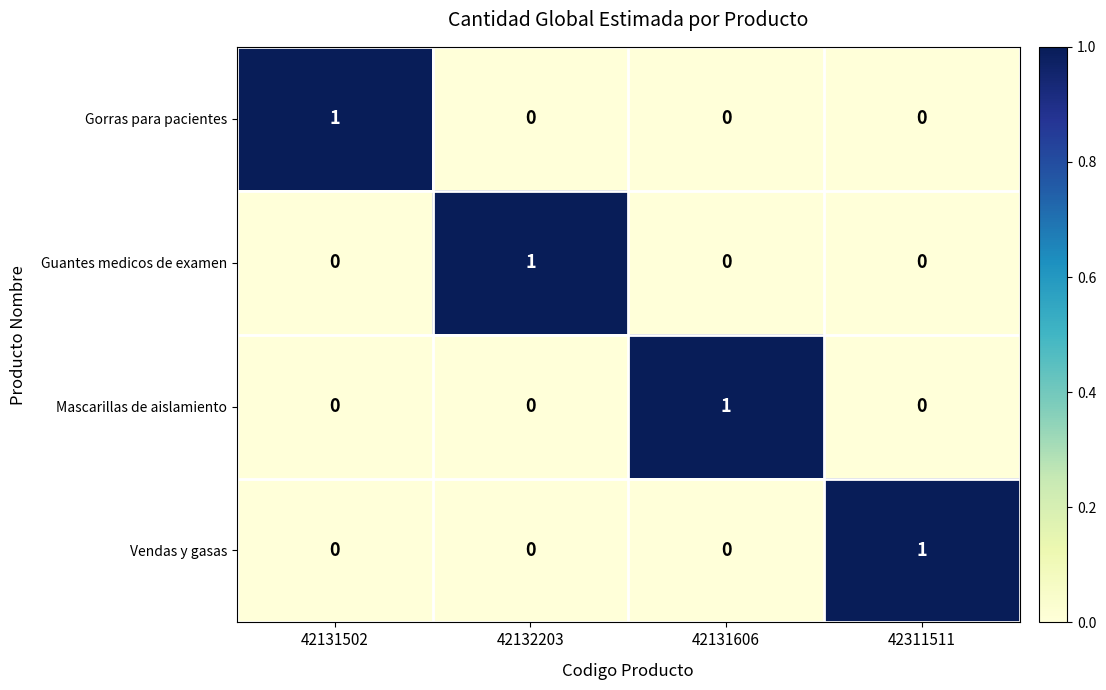

The Guantes medicos de examen series shows 1 at 42132203. True or false?

True